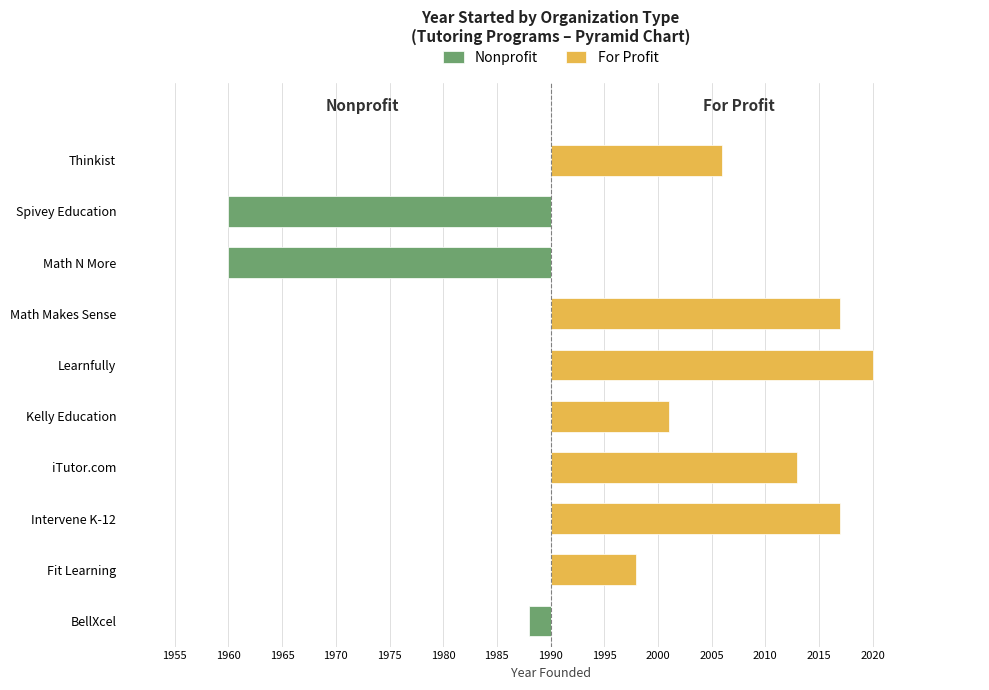

What is the smallest value displayed?

-30